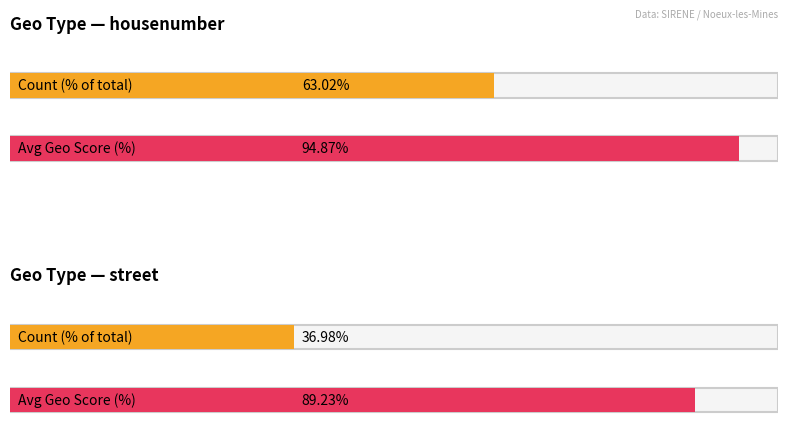

What is the approximate value of Average geo_score at 7?

0.9